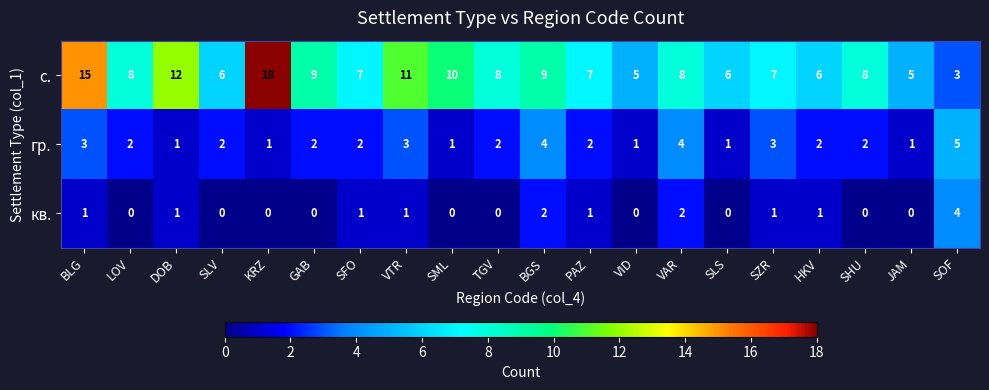

Rank the series at GAB from lowest to highest value.

кв., гр., с.